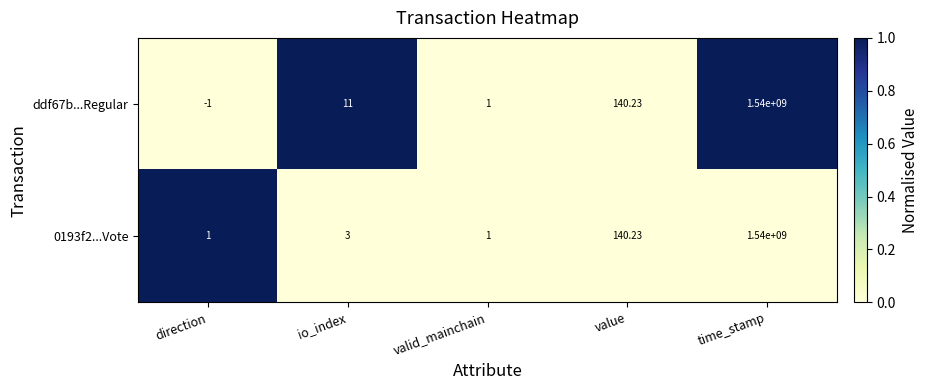

What is the total value across all series at io_index?

14.0